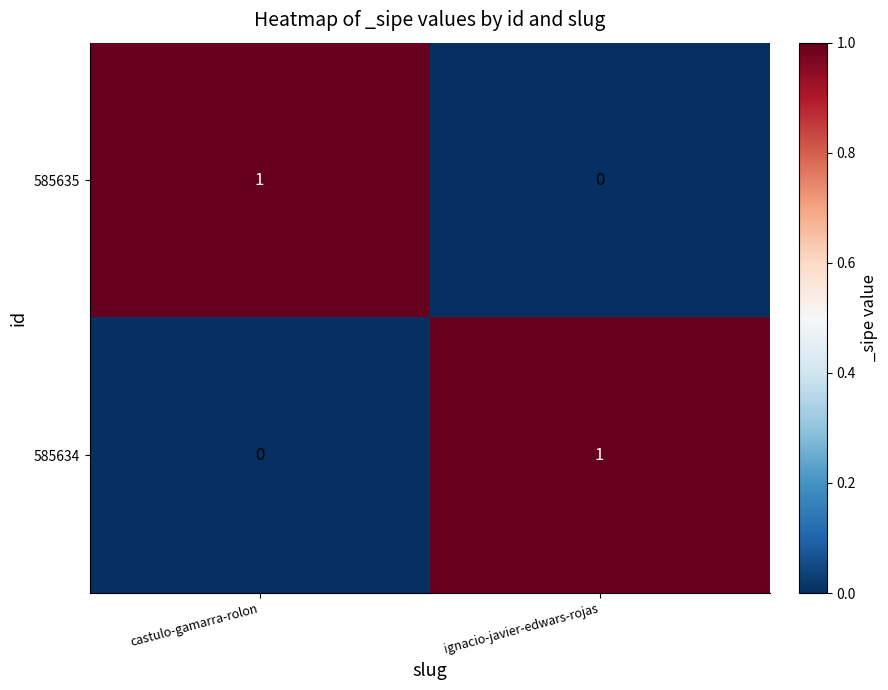

Which category has the highest value in the 585634 series?

ignacio-javier-edwars-rojas